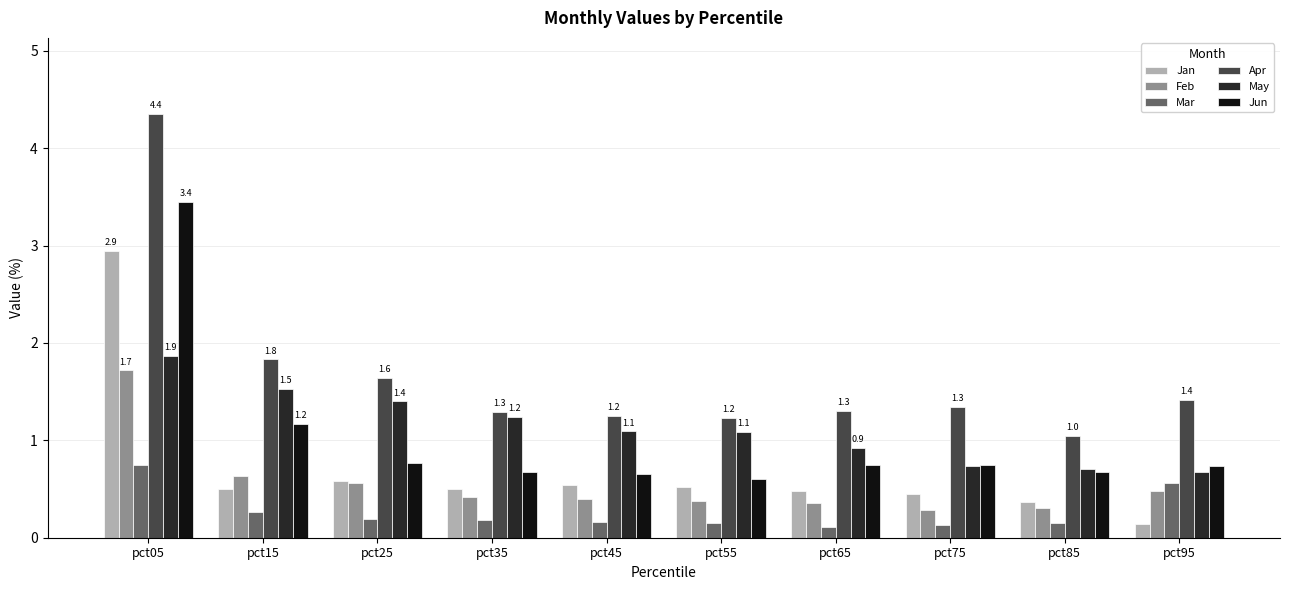

What is the average value of the Apr series?

1.7